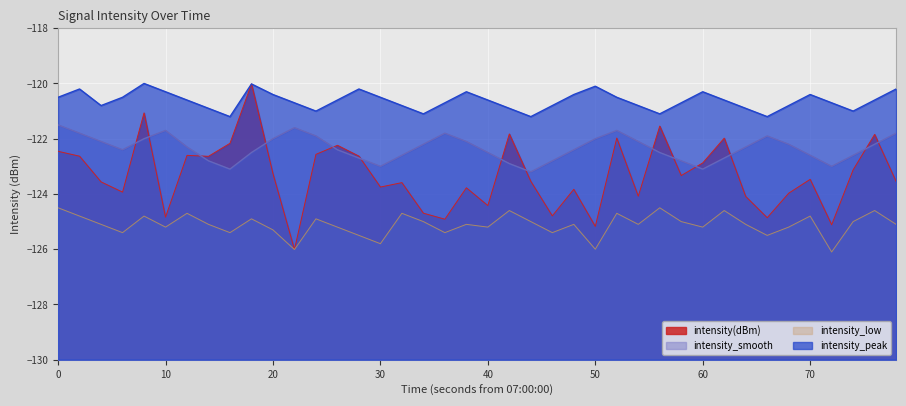

What is the minimum value shown in the chart?

-126.1